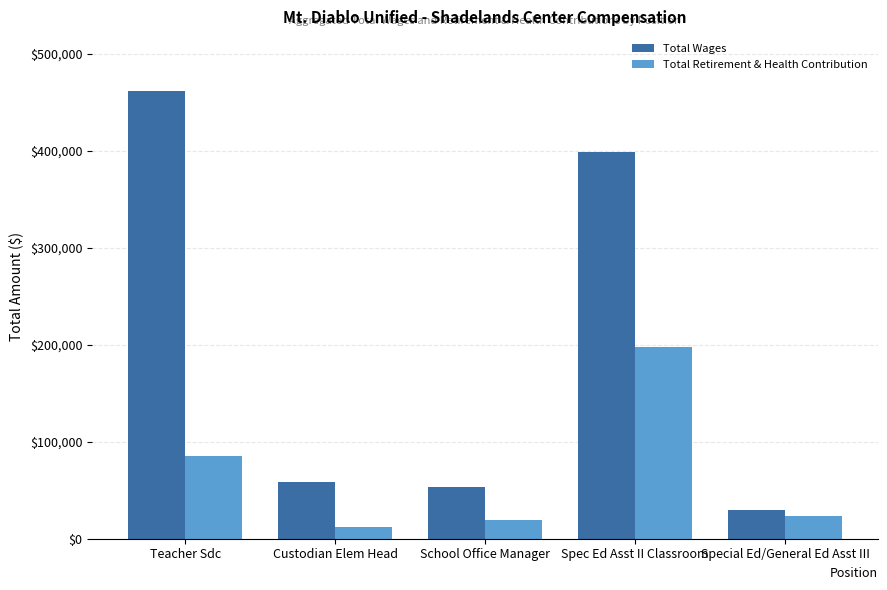

Reading left to right, extract all data points from this chart.

Total Wages: 460870	58872	52956	398115	29175
Total Retirement & Health Contribution: 85511	11715	19291	198041	23529